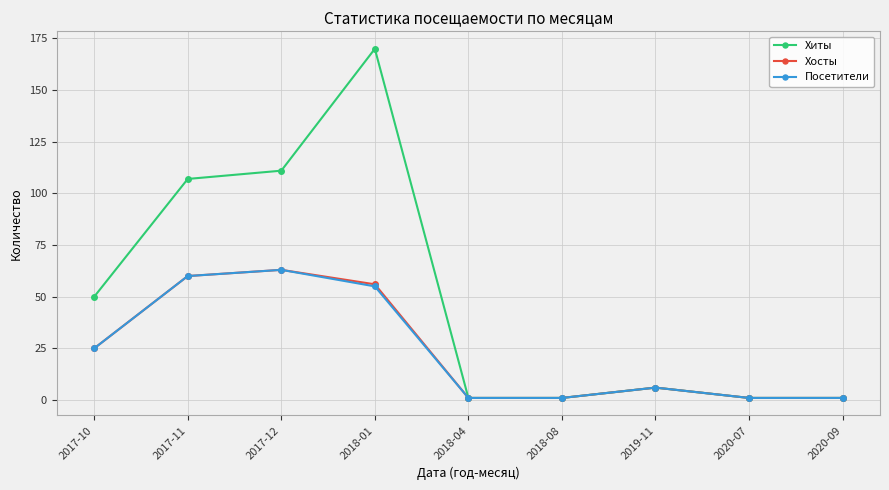

At which label does Посетители first exceed 6?

2017-10